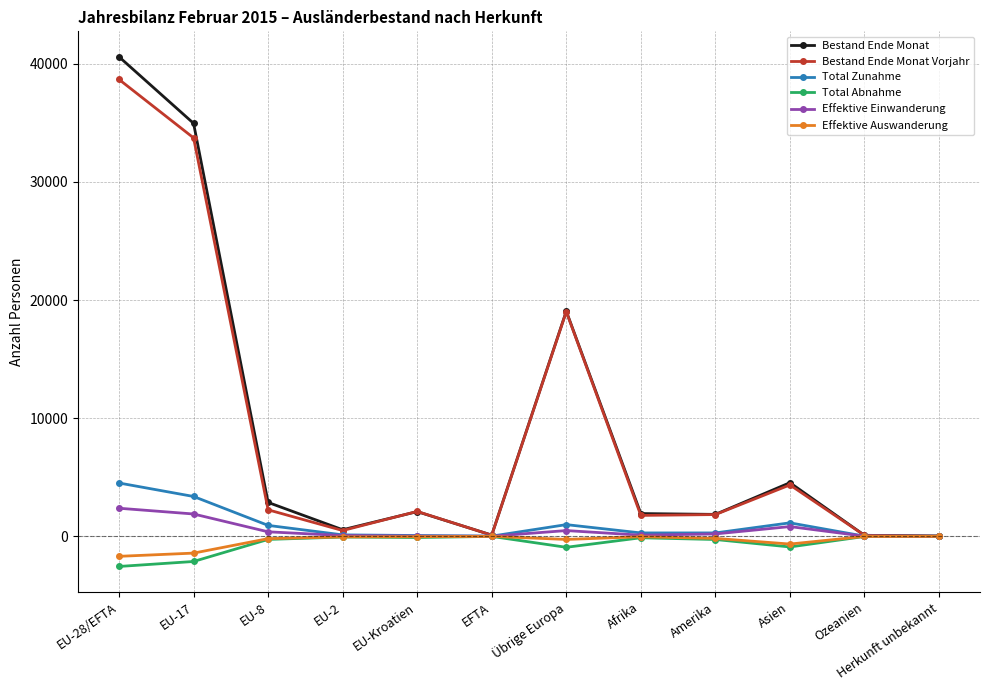

What is the maximum value shown in the chart?

40585